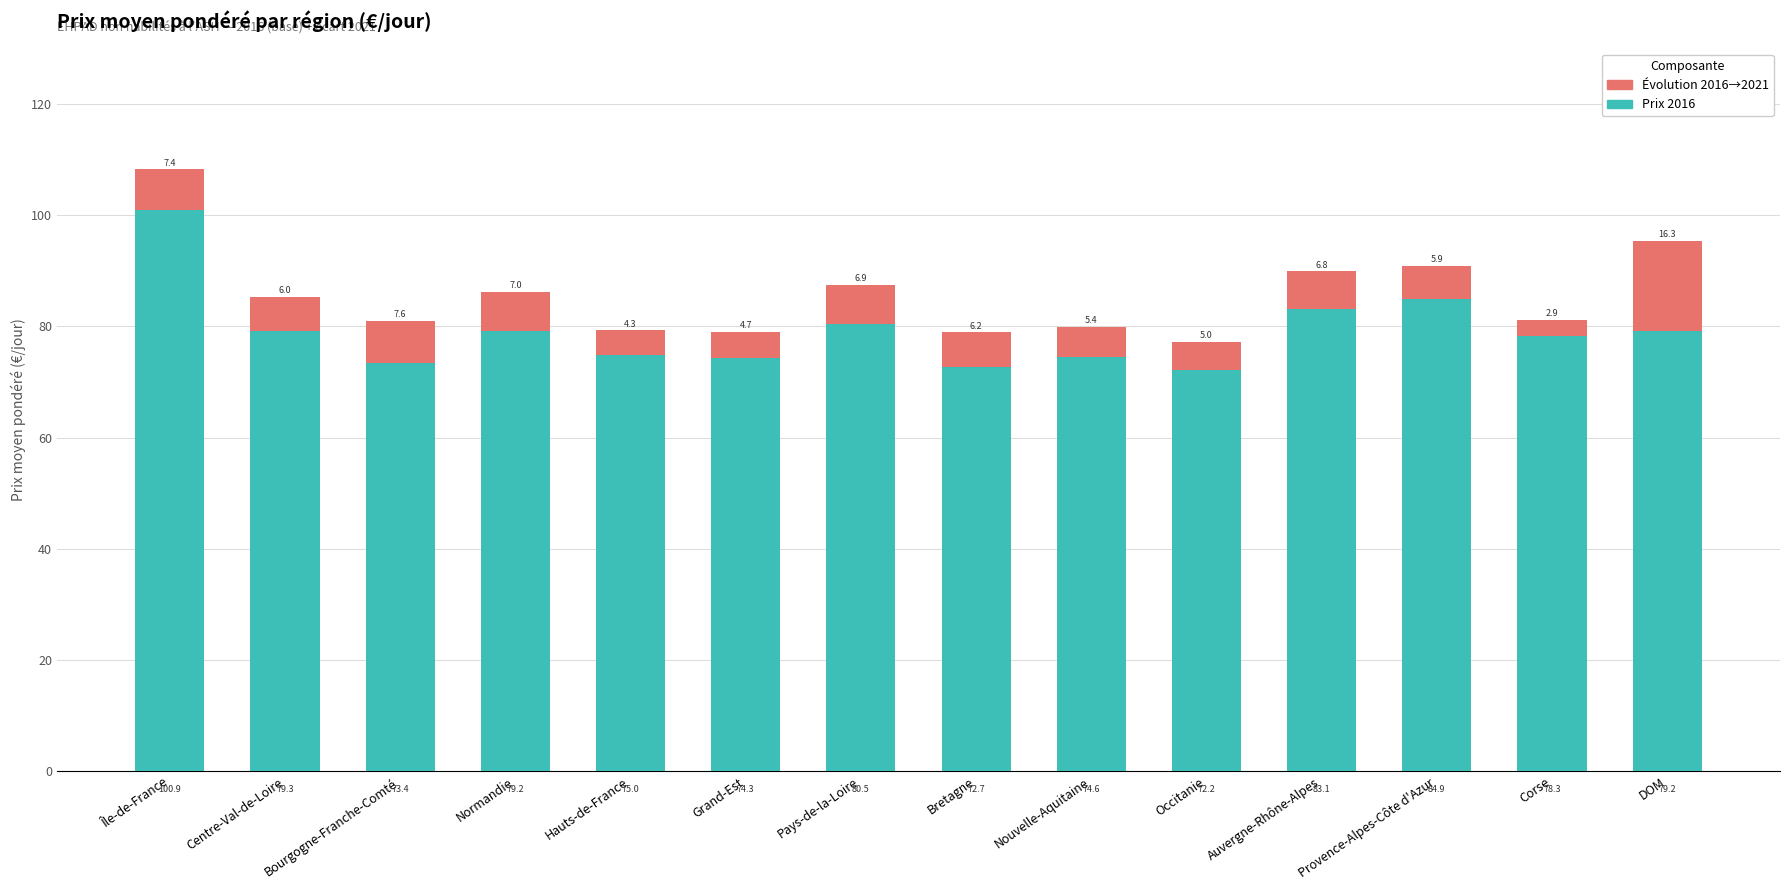

What is the total value across all series at Bretagne?

78.9